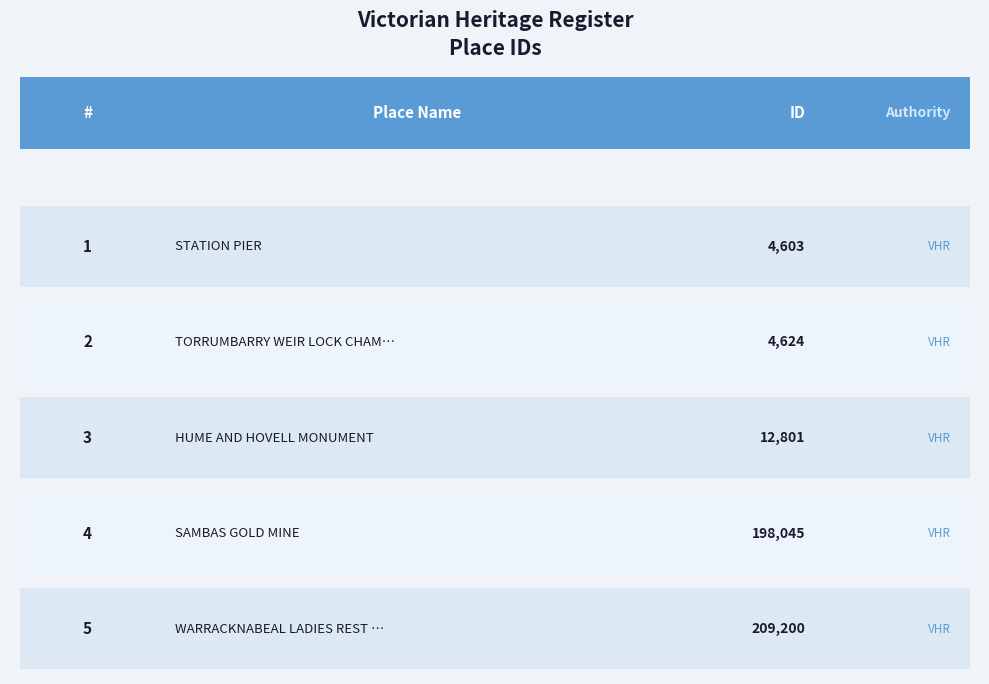

What is the sum of all values?

429273